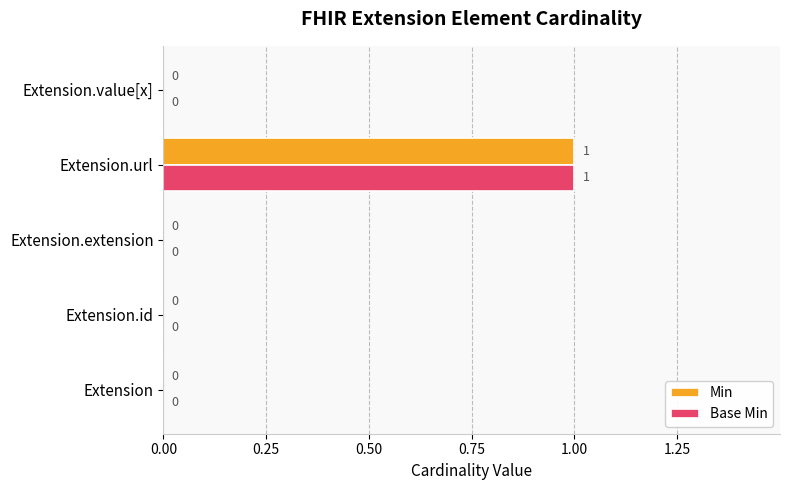

What is the sum of all Base Min values?

1